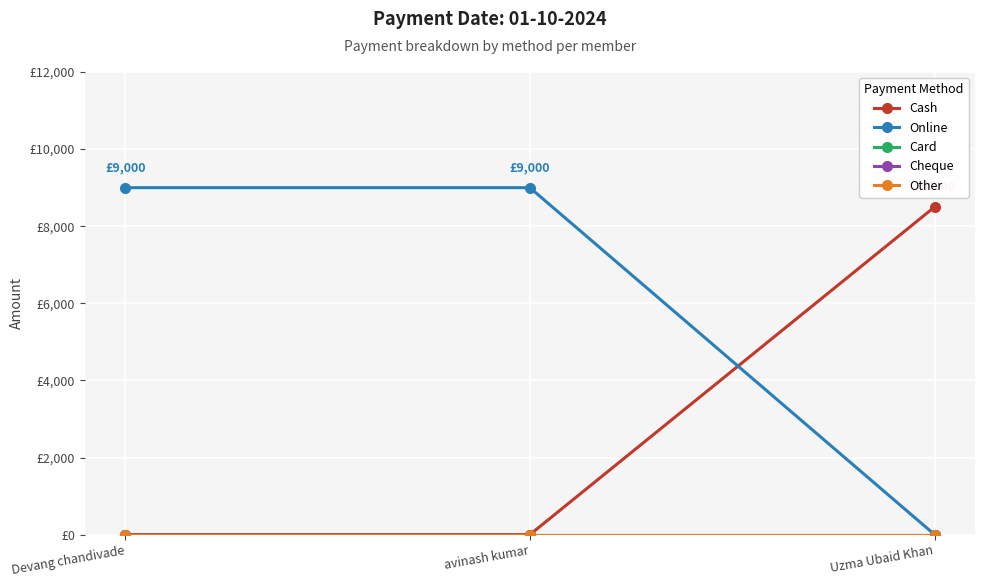

Is it true that Card equals 0 at avinash kumar?

True